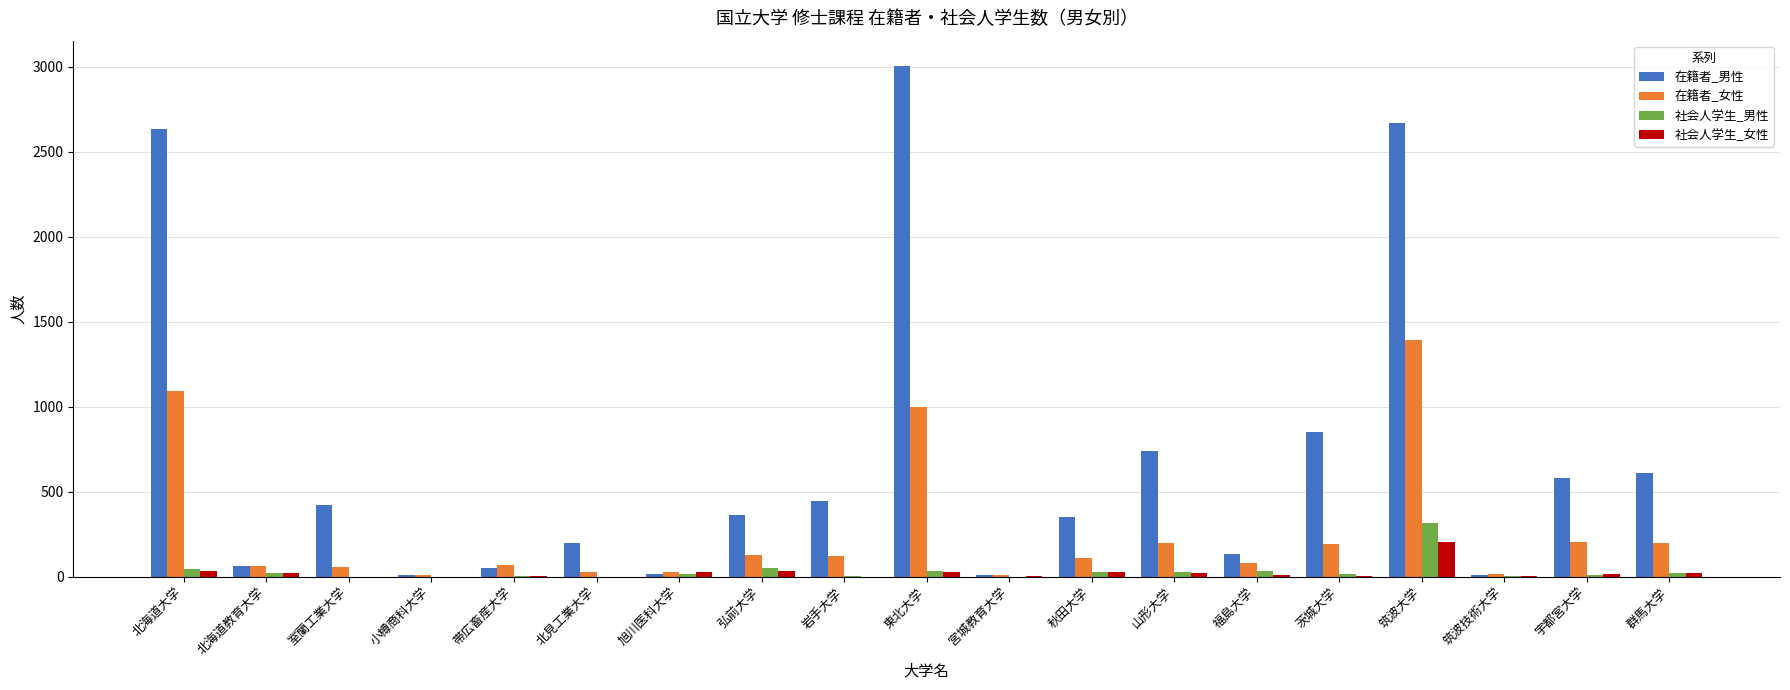

What is the sum of all 社会人学生_男性 values?

627